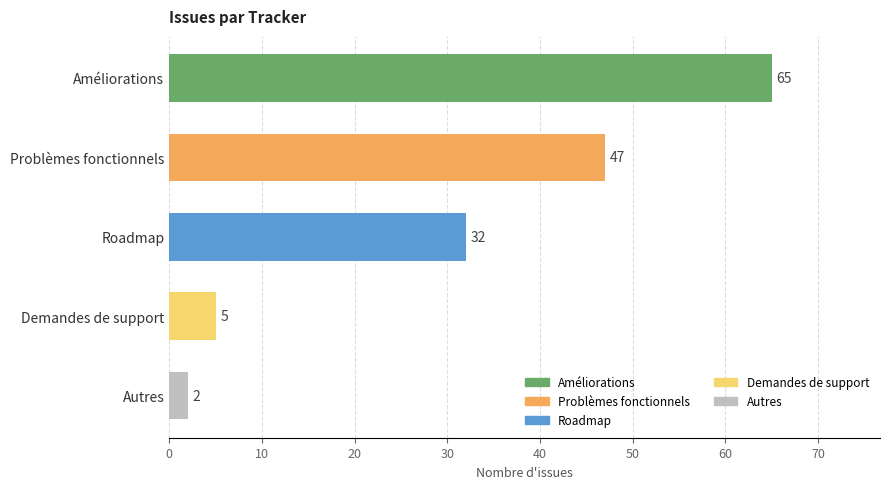

What is the average value?

30